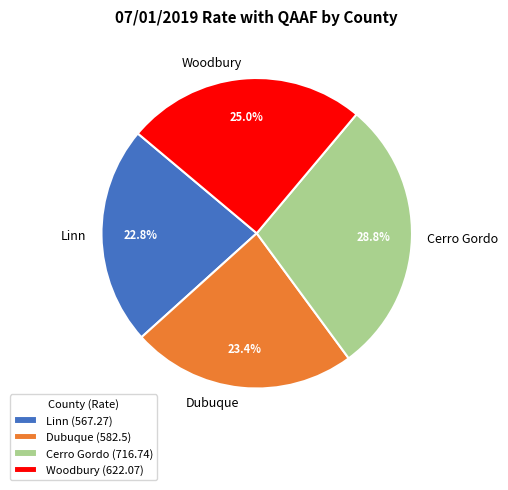

True or false: Cerro Gordo accounts for 14% of the total.

False